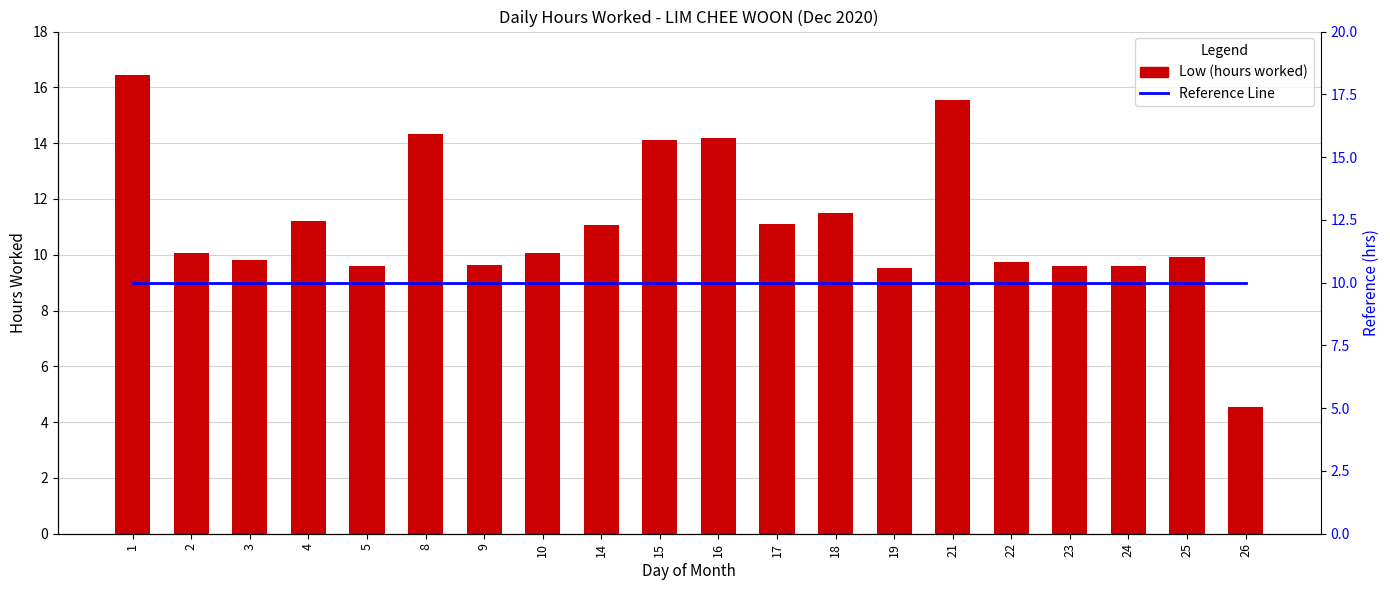

Which series has the largest total across all categories?

Low (hours worked)